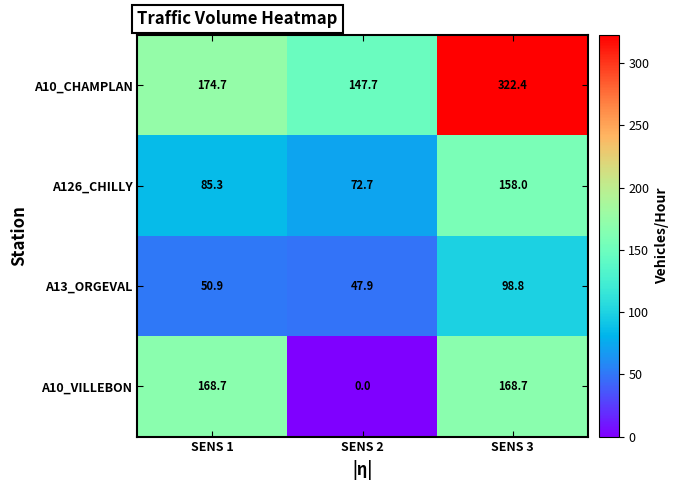

True or false: A10_CHAMPLAN has a value of 322.4 at SENS 3.

True